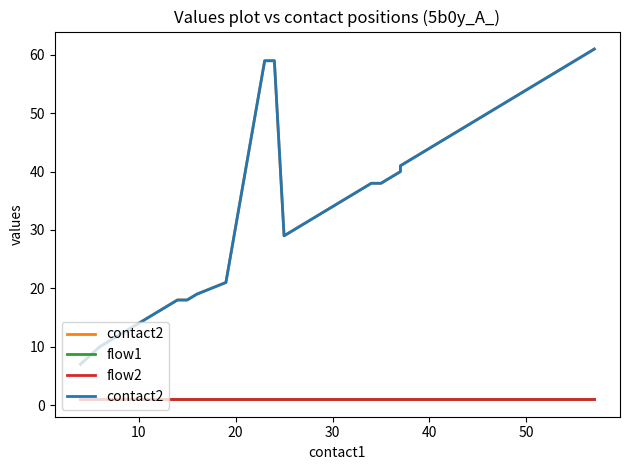

True or false: contact2 and flow2 cross at least once.

False